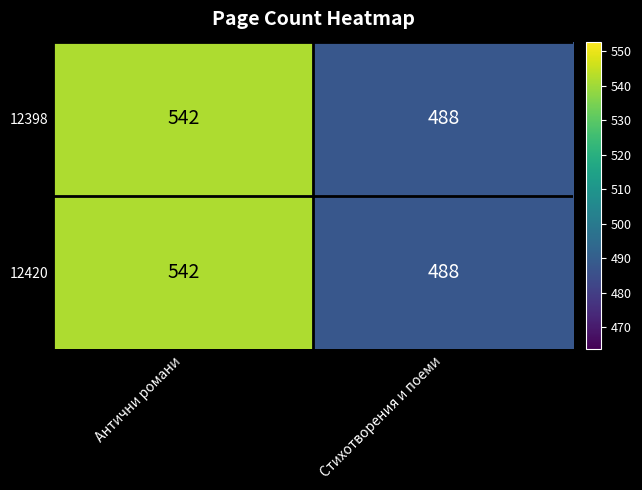

The value of 12420 at Антични романи is 542. True or false?

True